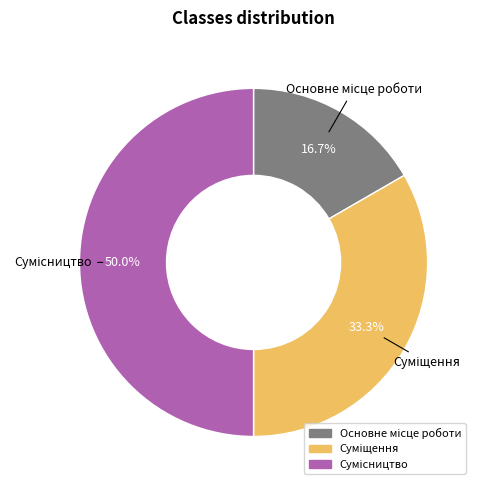

True or false: Основне місце роботи accounts for 29% of the total.

False